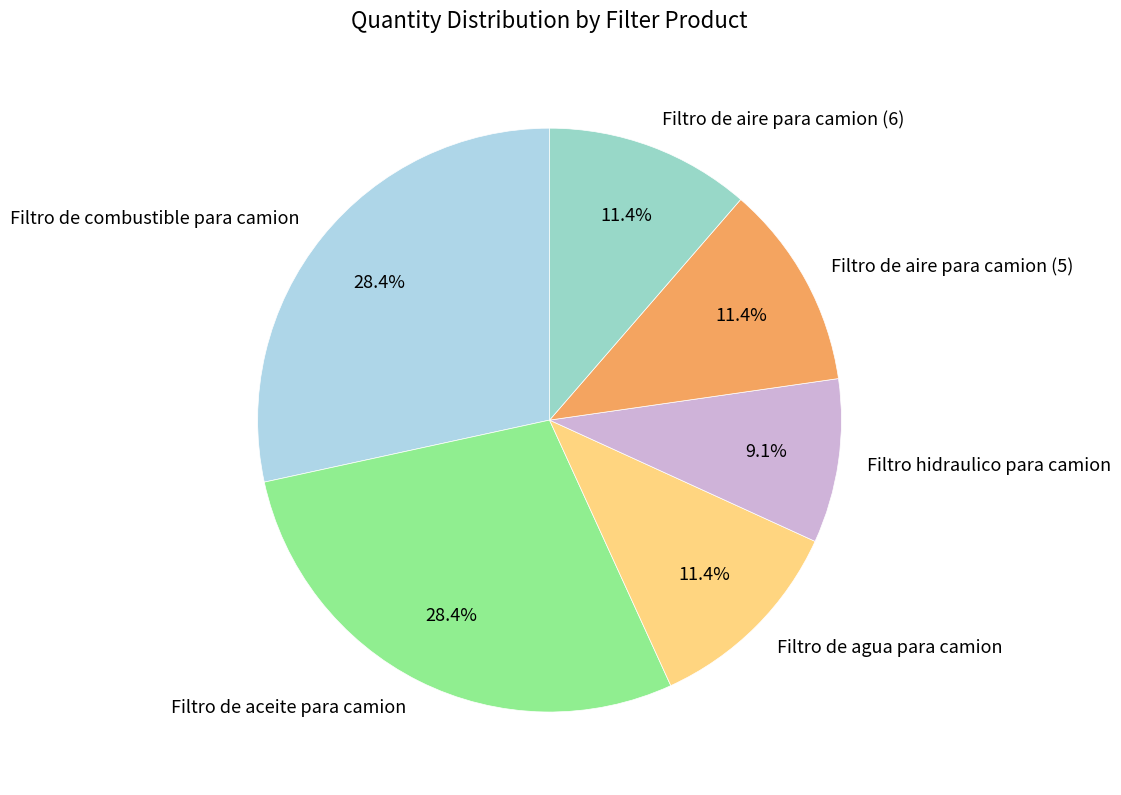

Does Filtro hidraulico para camion account for over 50% of the chart?

No